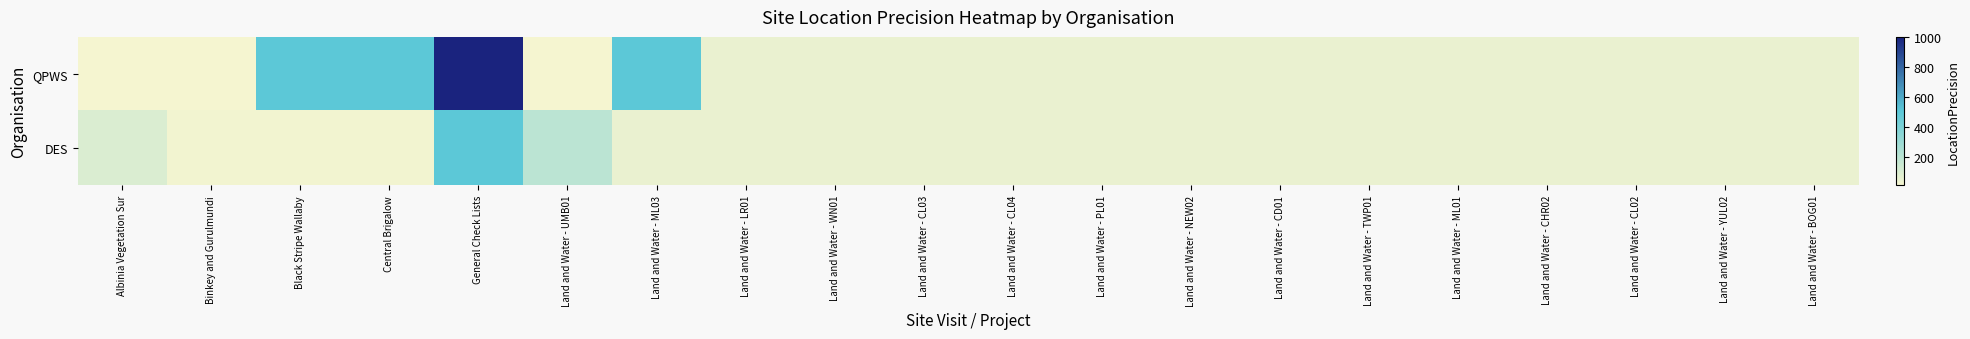

At which category is the sum across all series the highest?

General Check Lists